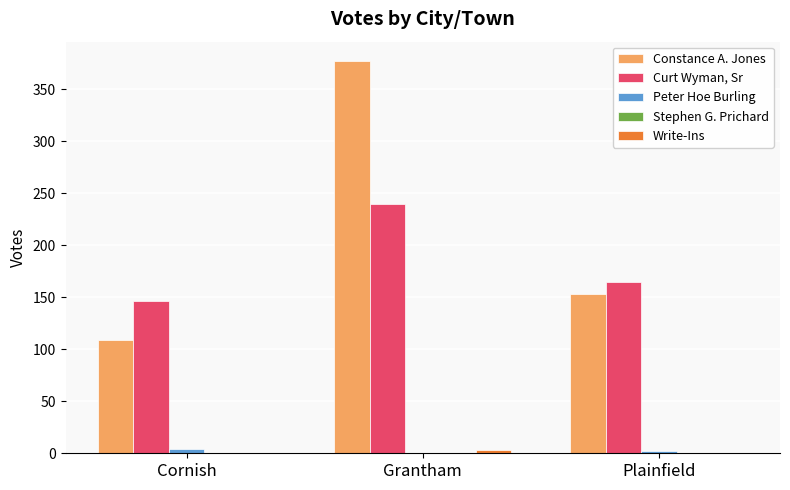

Which category has the highest value in the Curt Wyman, Sr series?

Grantham